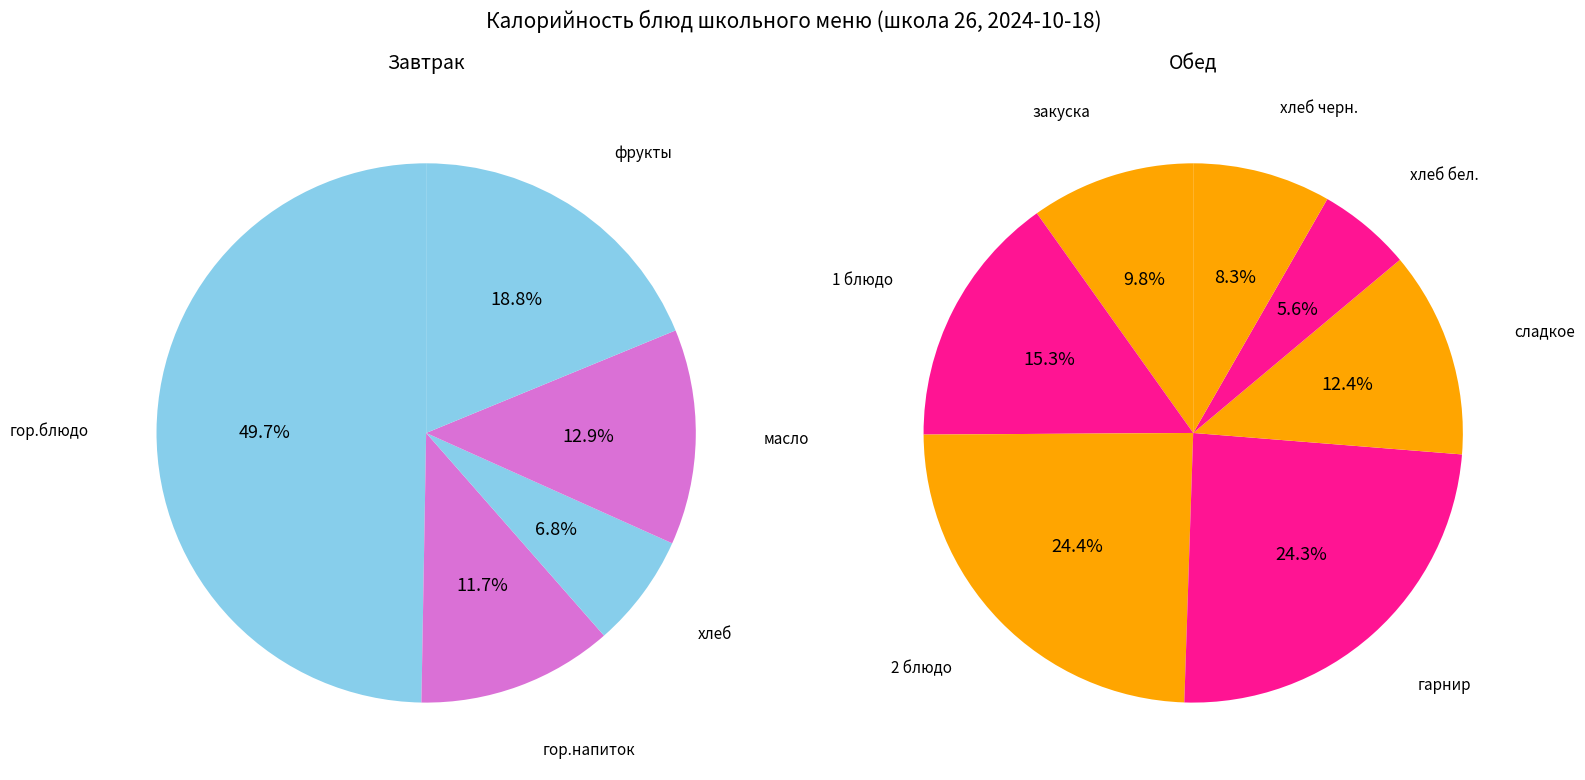

Combined, what portion of the pie is гор.блюдо and фрукты?

68.5%